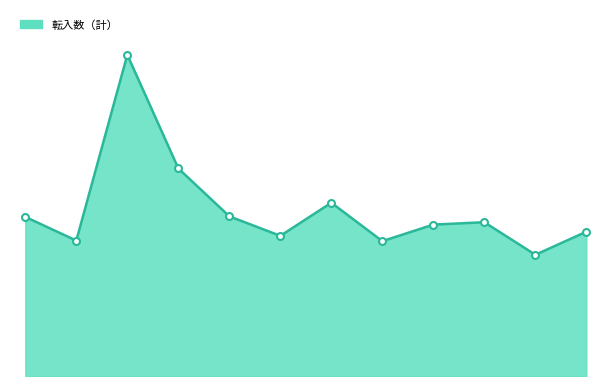

Is this an area chart (filled region under the line)?

Yes